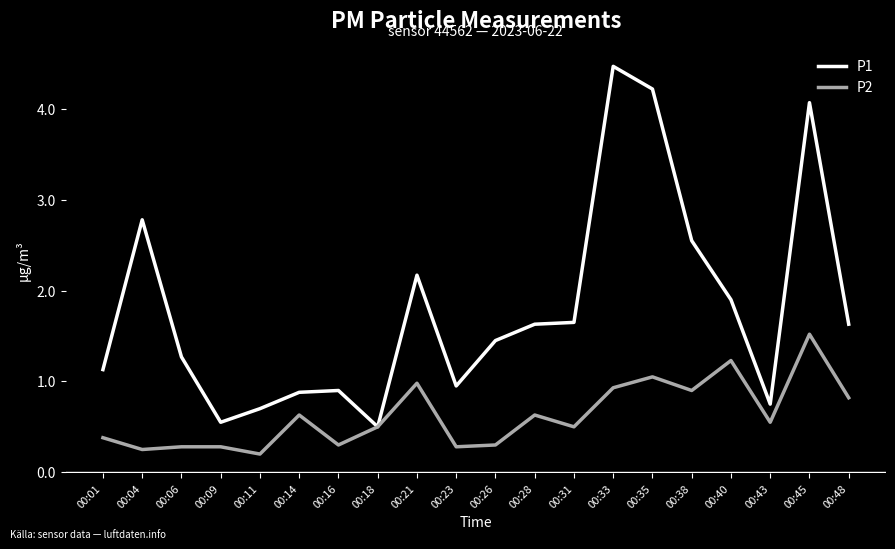

The value of P1 at 00:28 is 1.6. True or false?

True